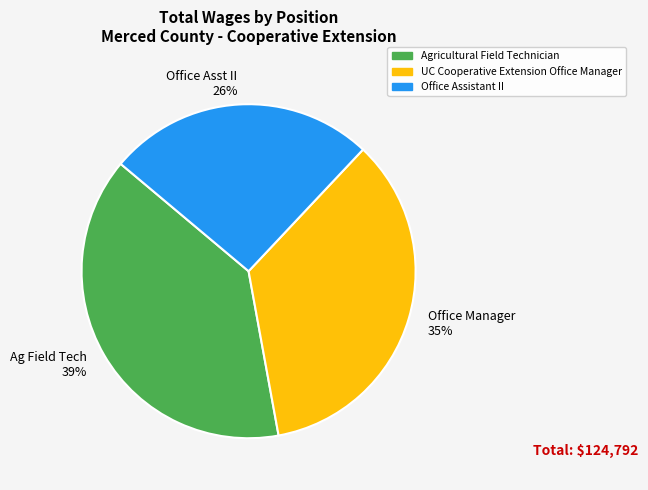

What is the ratio of the value at Office Assistant II to the value at Agricultural Field Technician?

0.7